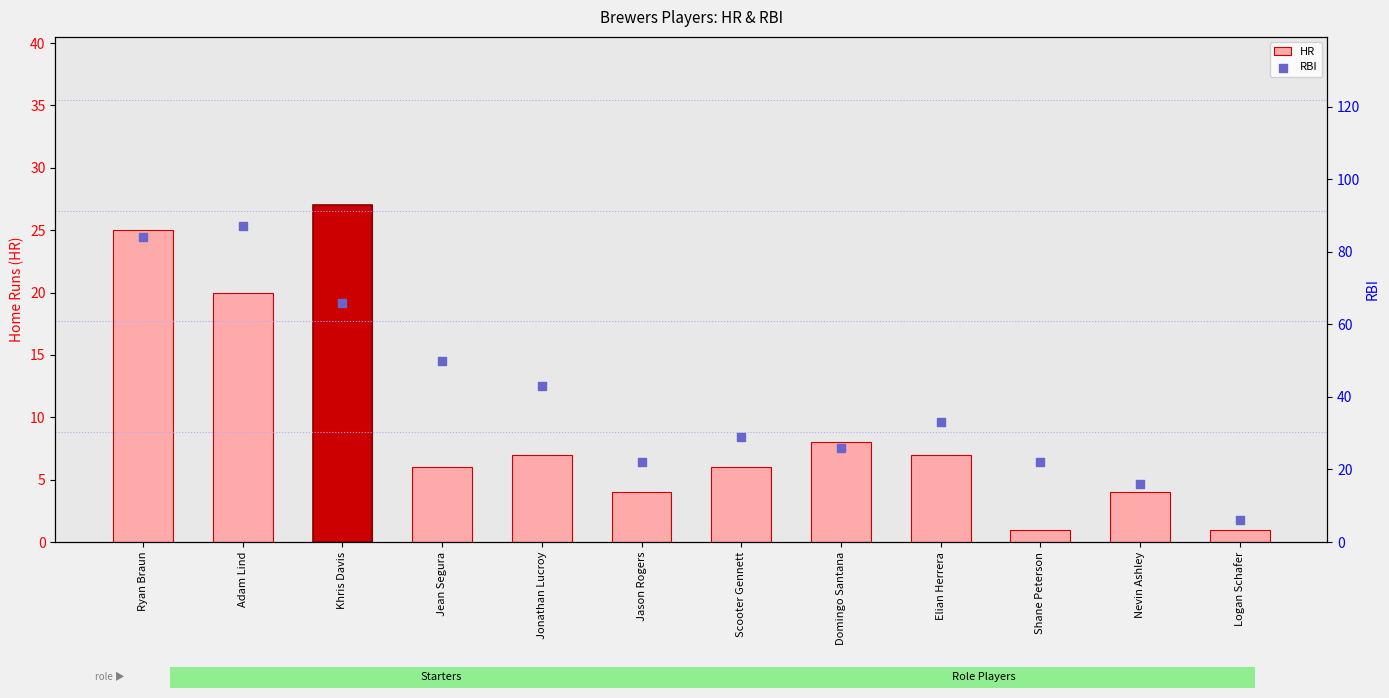

Which series reaches the minimum Y coordinate?

HR